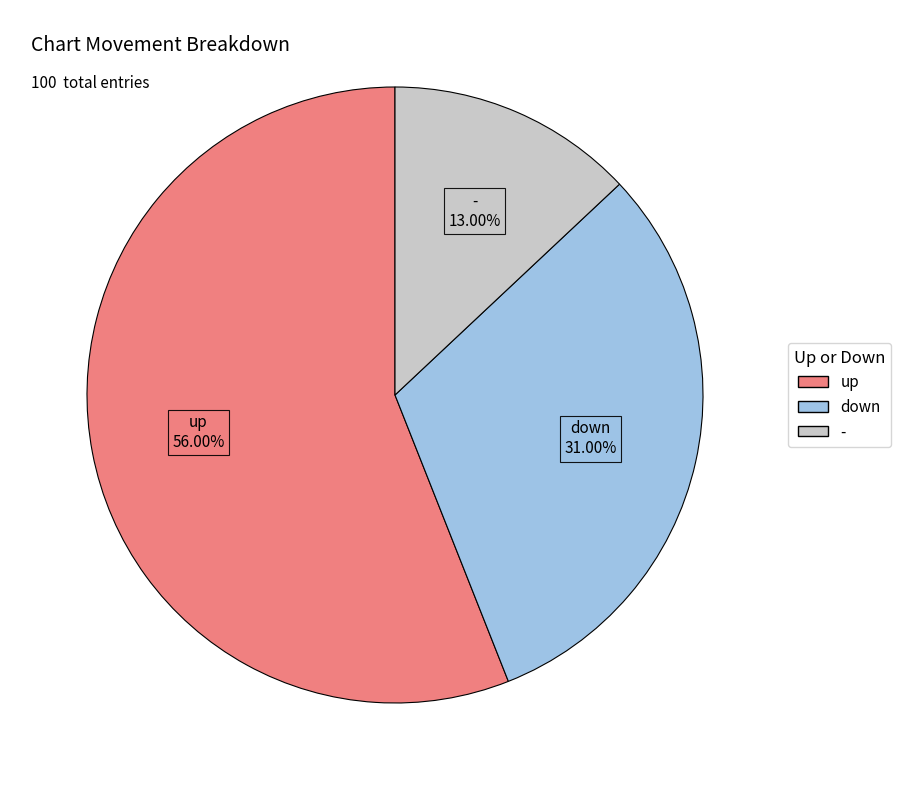

Is there any slice that represents more than half of the pie?

Yes